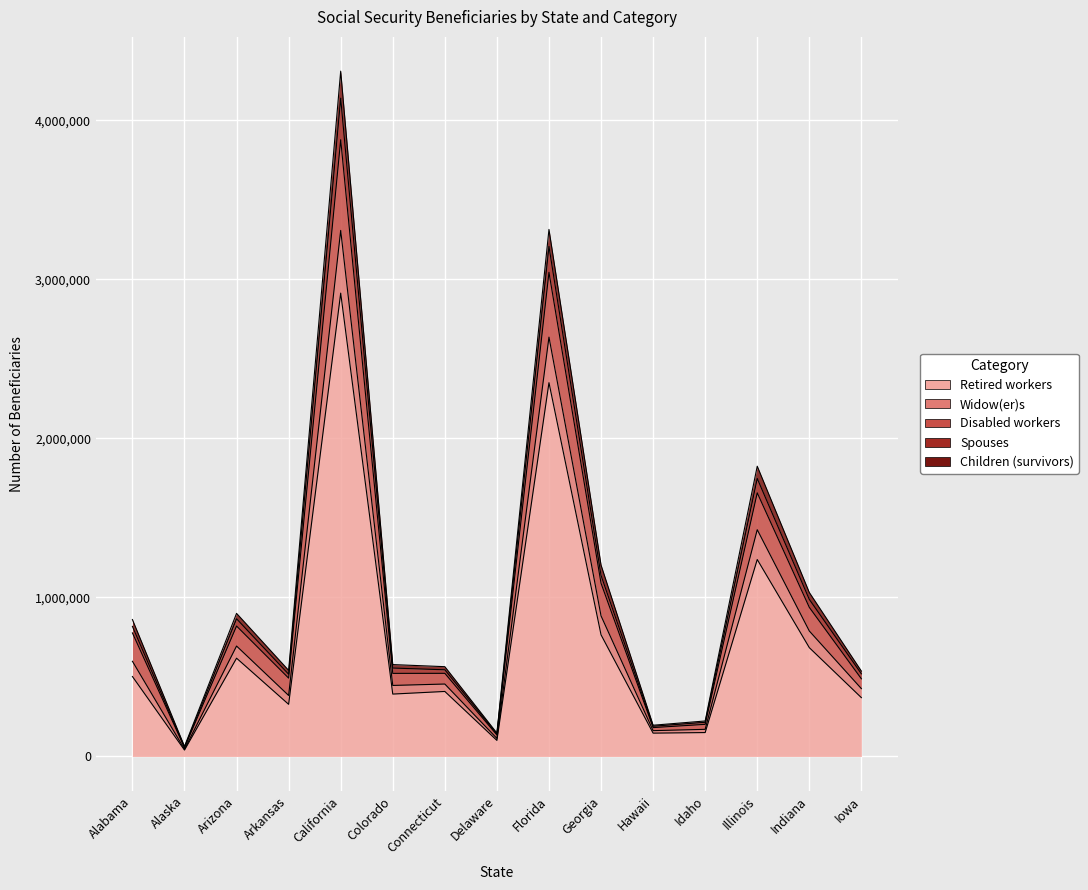

What is the difference between the second highest and minimum values in the Retired workers series?

2309575